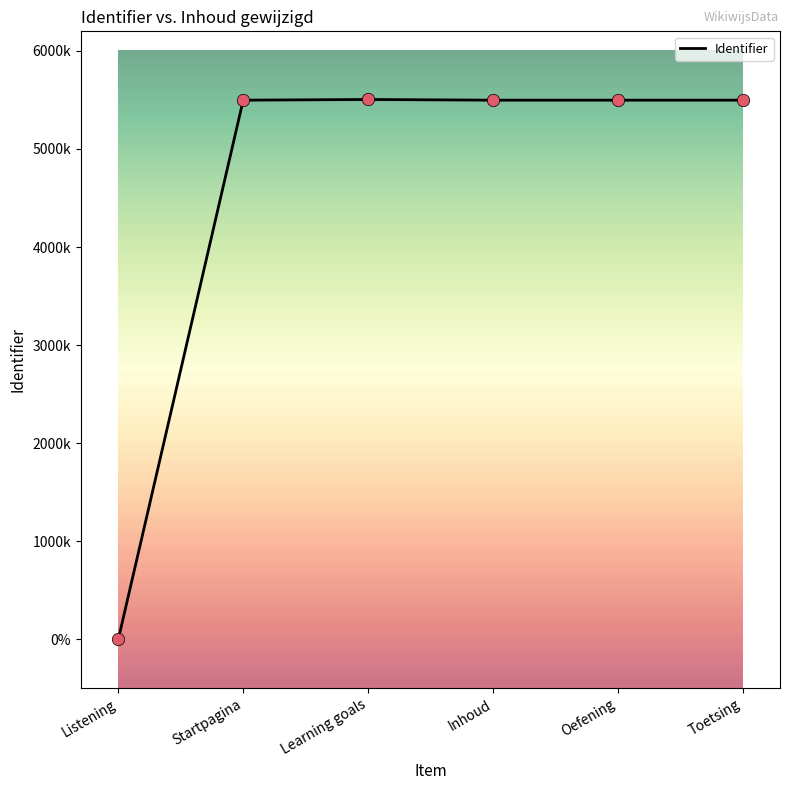

What is the ratio of the value at Learning goals to the value at Startpagina?

1.0